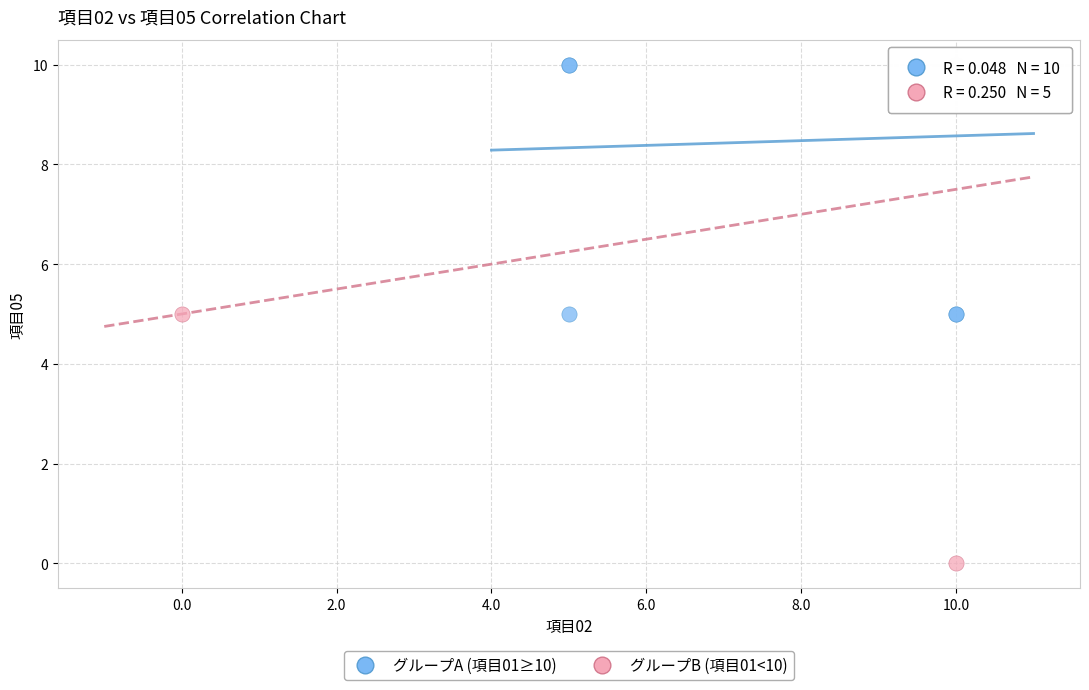

Which series has the widest spread of Y values?

グループB (項目01<10)